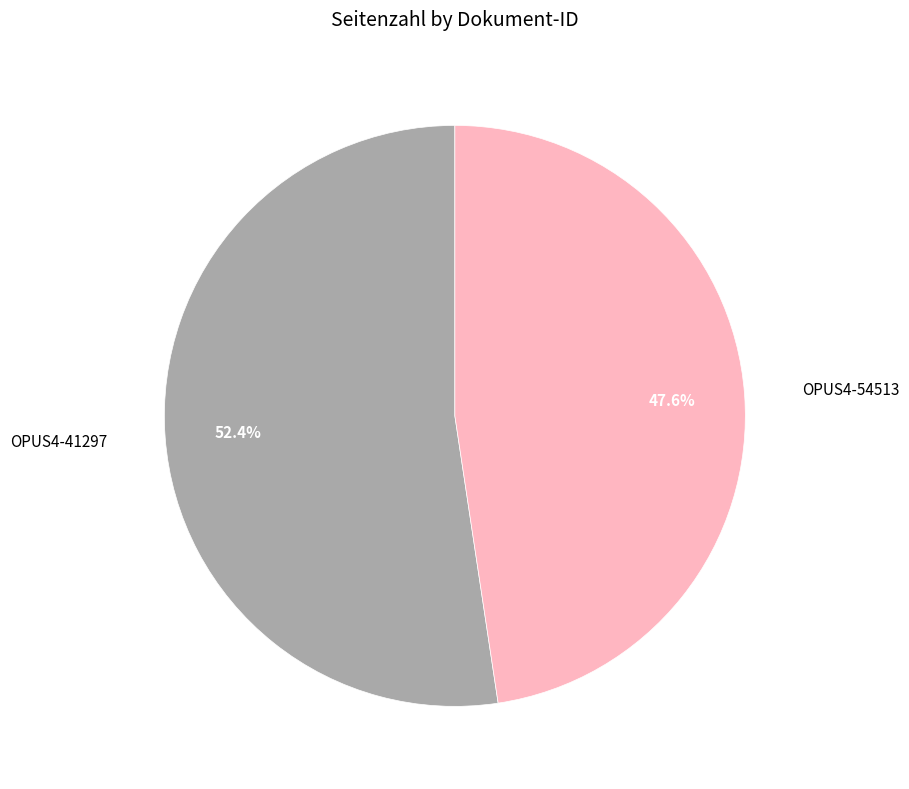

Count the number of slices in the pie.

2